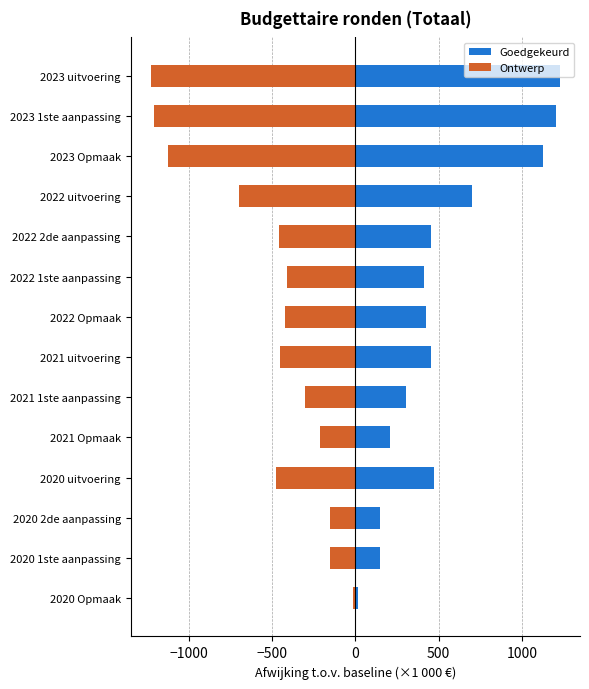

Reading left to right, list all the values displayed in this chart.

Goedgekeurd: 1226.2	1206.6	1126.2	699.4	456.7	410.4	421.7	453.6	302.0	209.0	474.9	149.9	149.9	14.7
Ontwerp: -1226.2	-1206.6	-1126.2	-699.4	-456.7	-410.4	-421.7	-453.6	-302.0	-209.0	-474.9	-149.9	-149.9	-14.7